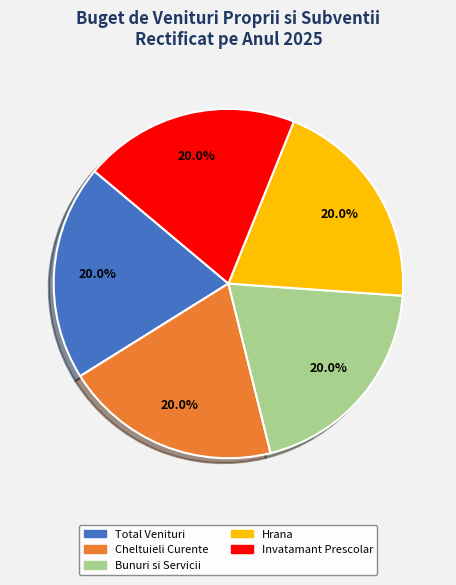

Does any single category account for the majority?

No